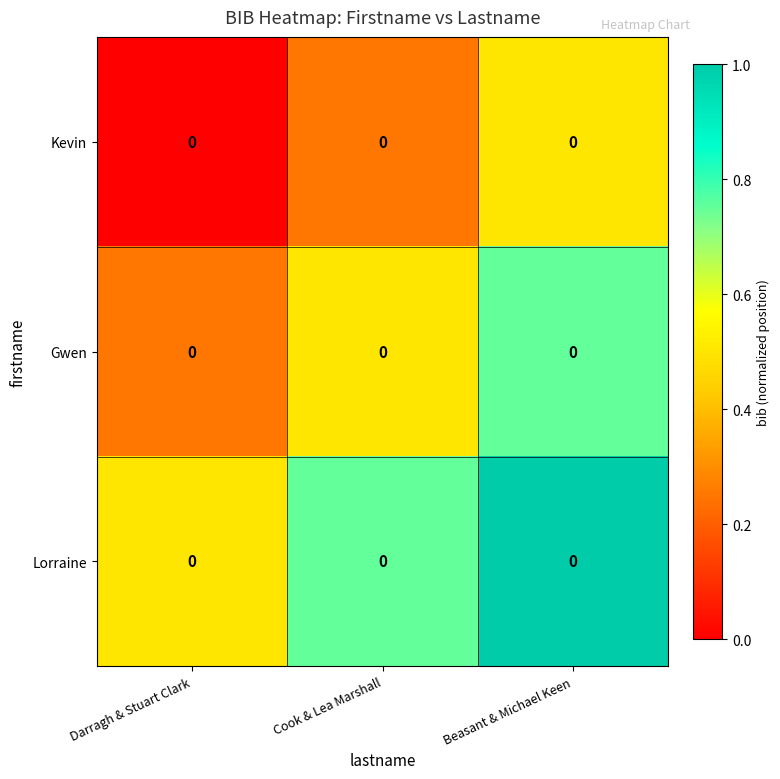

How many data points does each series have?

3